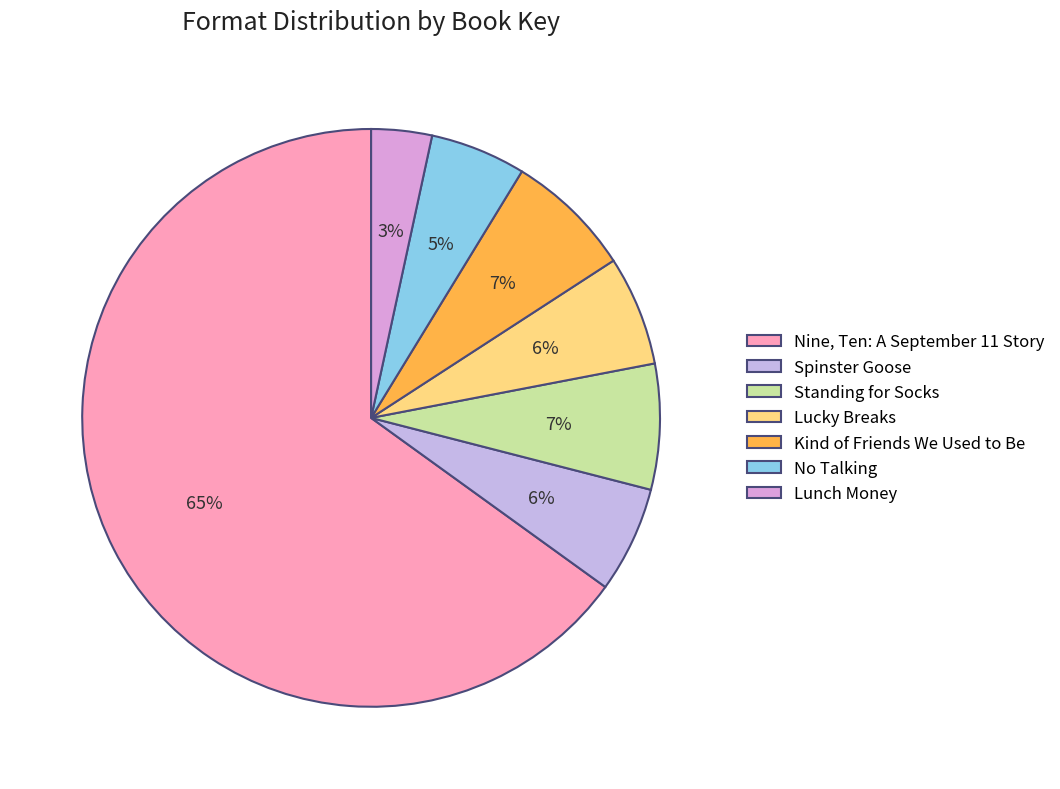

Is the sum of Spinster Goose and Standing for Socks greater than half?

No